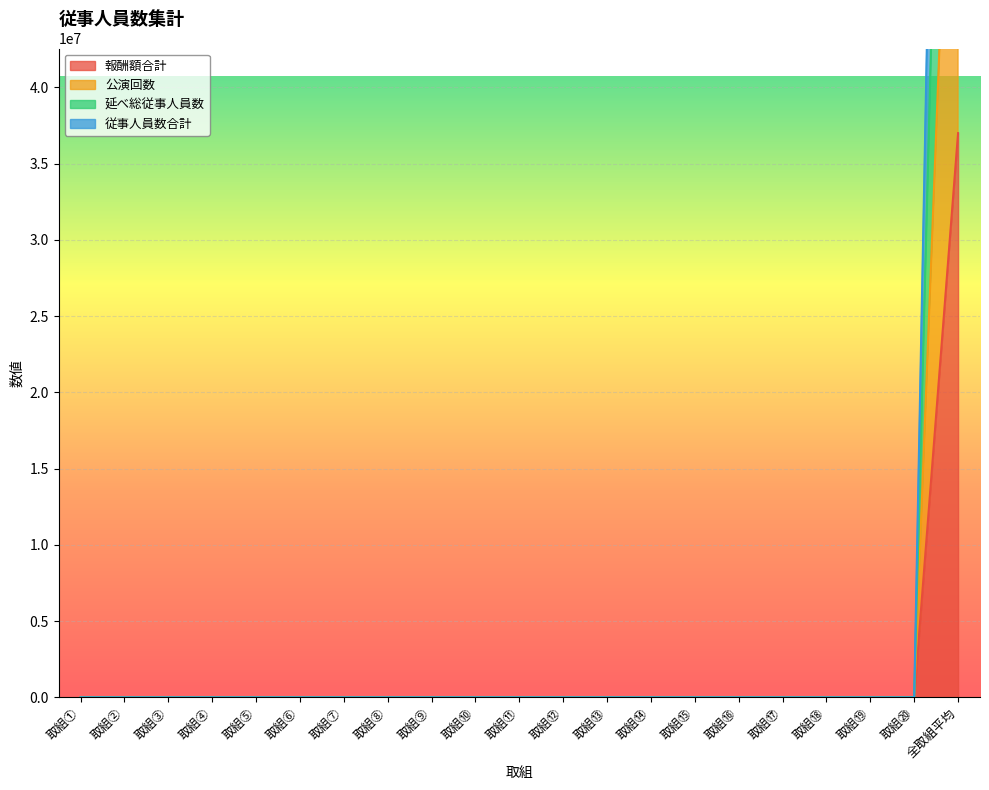

Is it true that 報酬額合計 equals 14181814 at 取組⑯?

False